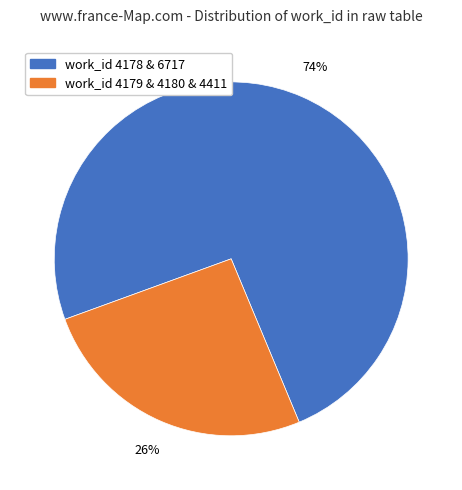

Does any single category account for the majority?

Yes